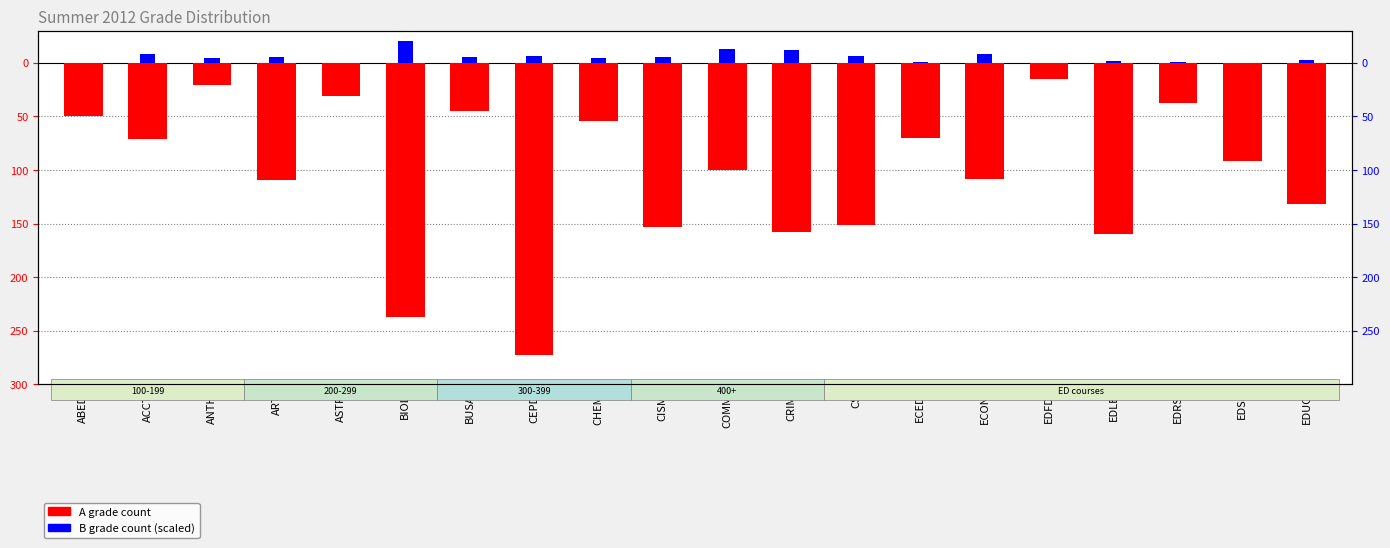

What is the average value of the A grade count series?

-103.3